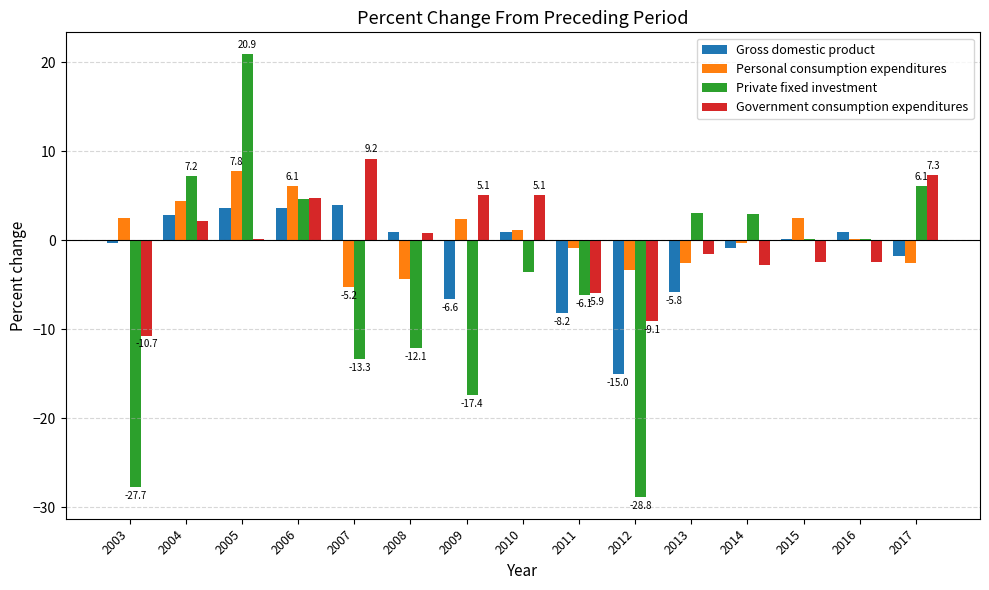

What is the greatest value displayed?

20.9